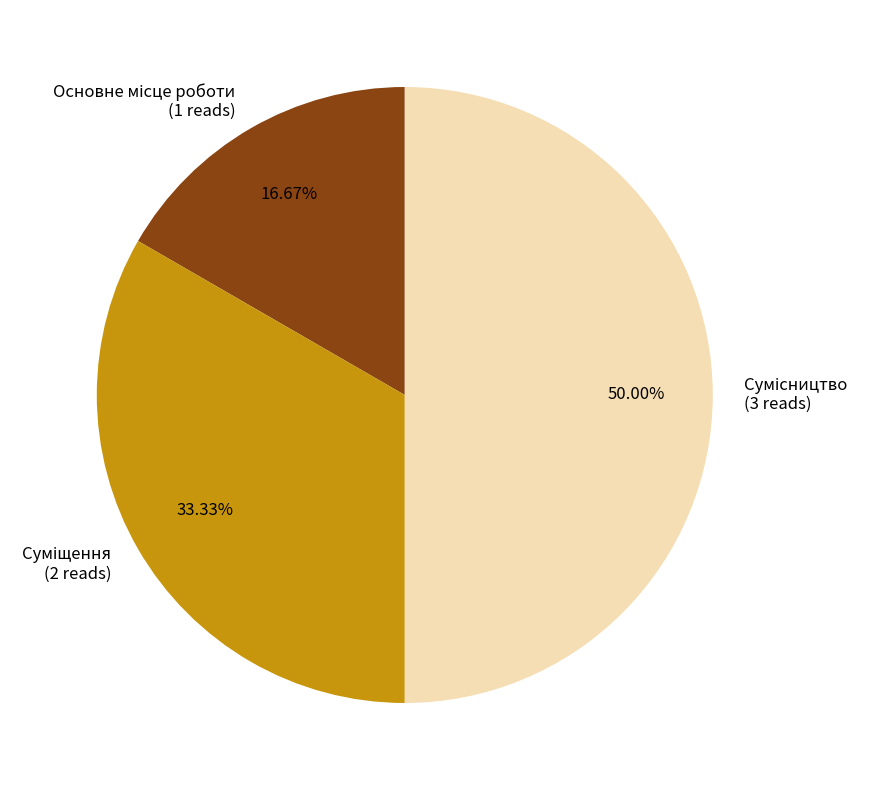

Is there a majority slice in this chart?

No